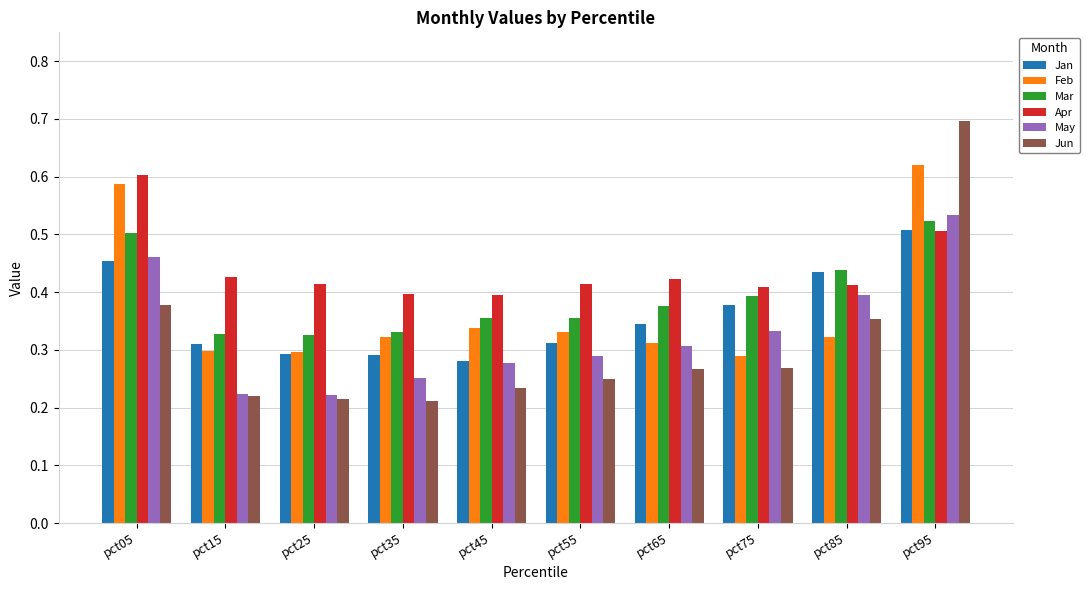

Count the number of categories in the chart.

10